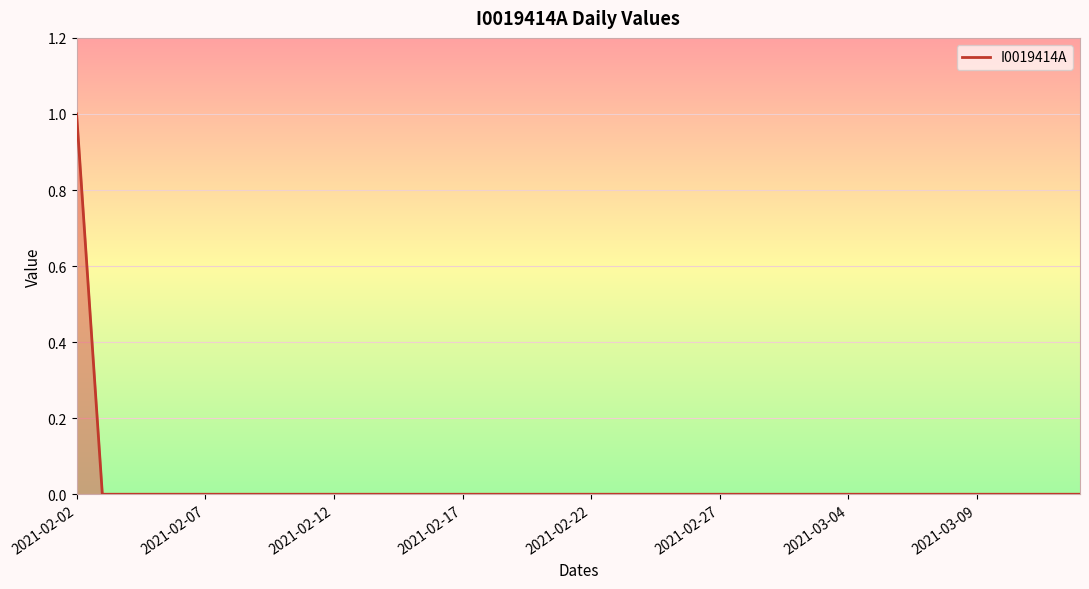

True or false: the data shows 1 at 2021-02-02.

True